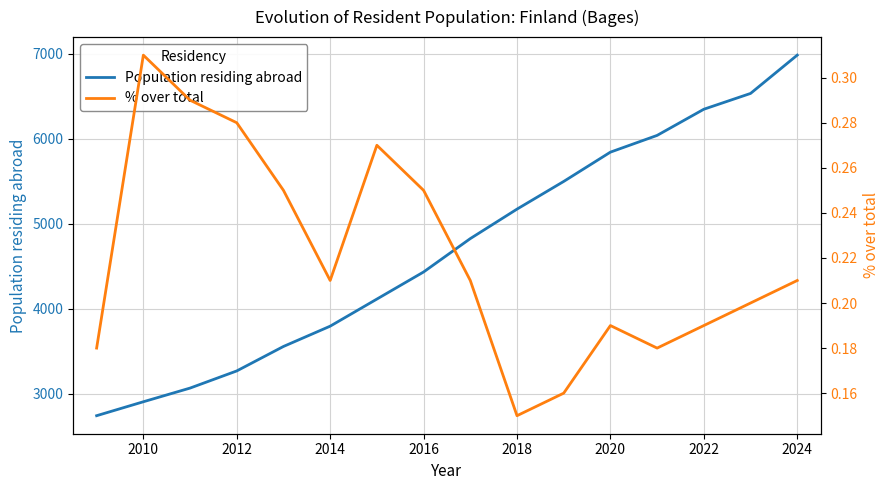

The value of Population residing abroad at 2018 is 5171. True or false?

True